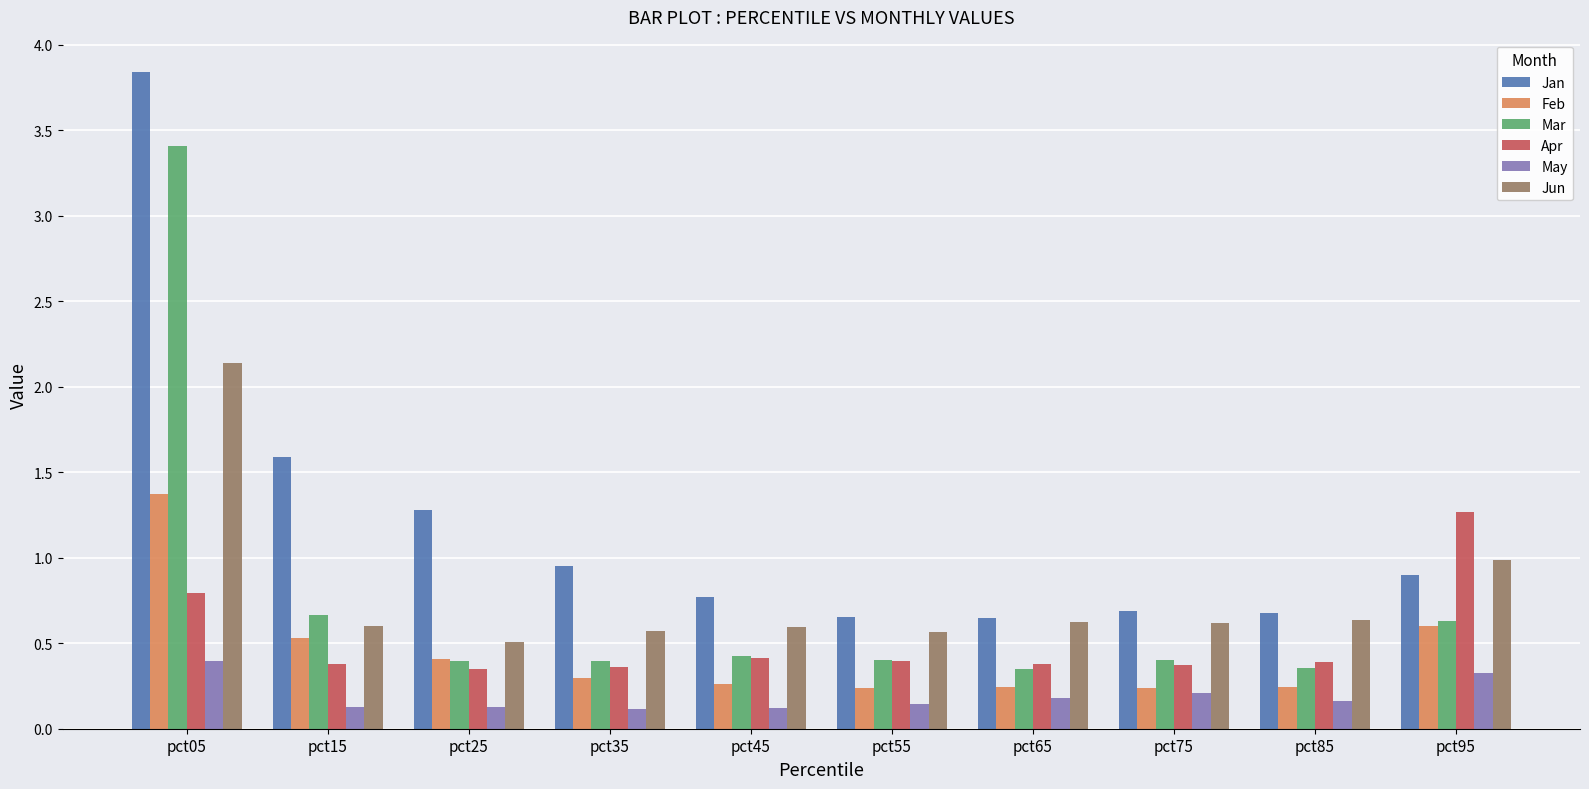

What are all the series names shown in the legend?

Jan, Feb, Mar, Apr, May, Jun